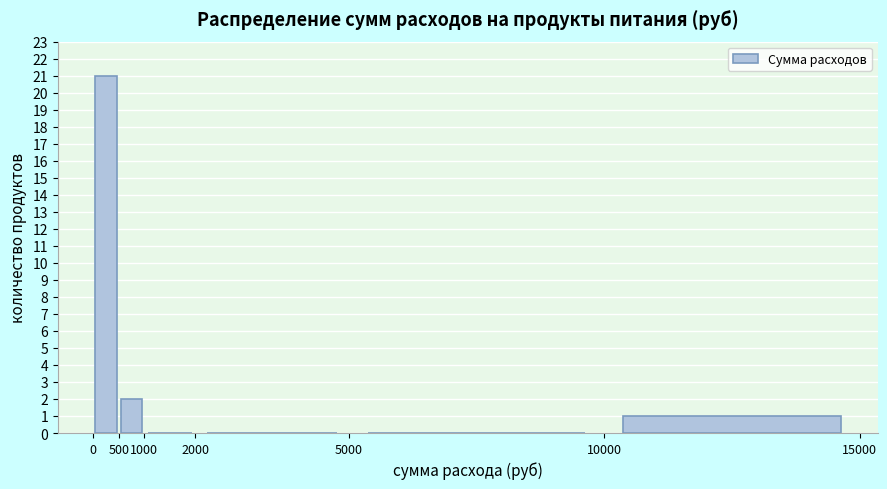

How tall is the bar that spans 500 to 1000 on the x-axis? The values are not printed on the chart, so give them approximately, as read against the axis.

2